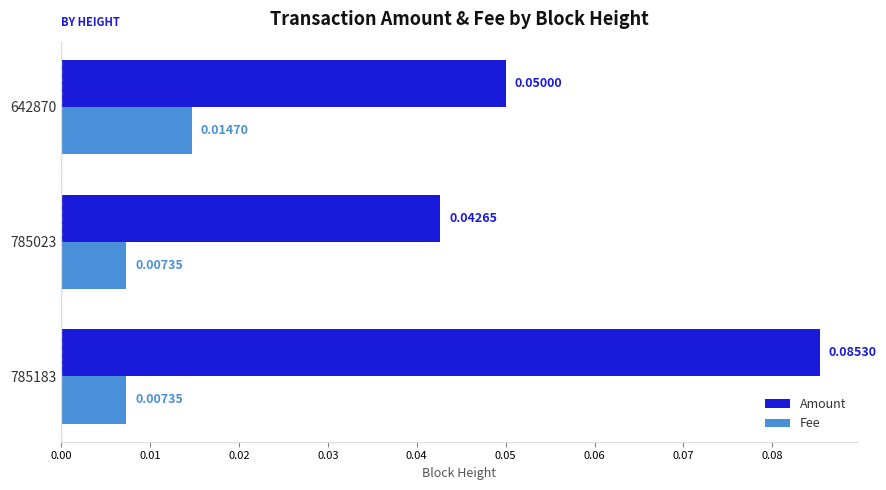

List the series in order of their overall mean, lowest first.

Fee, Amount